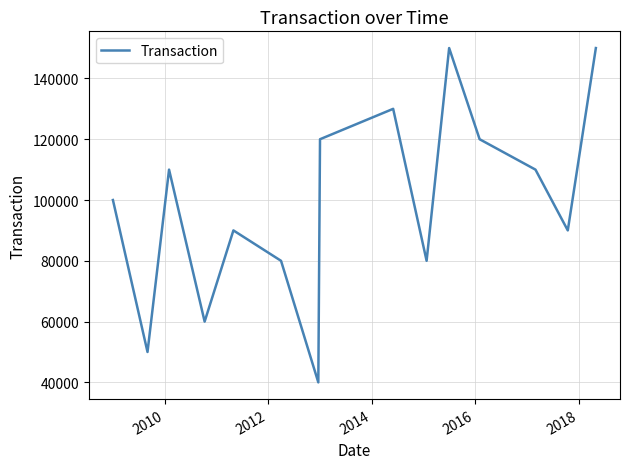

What is the difference between the second highest and minimum values?

110000